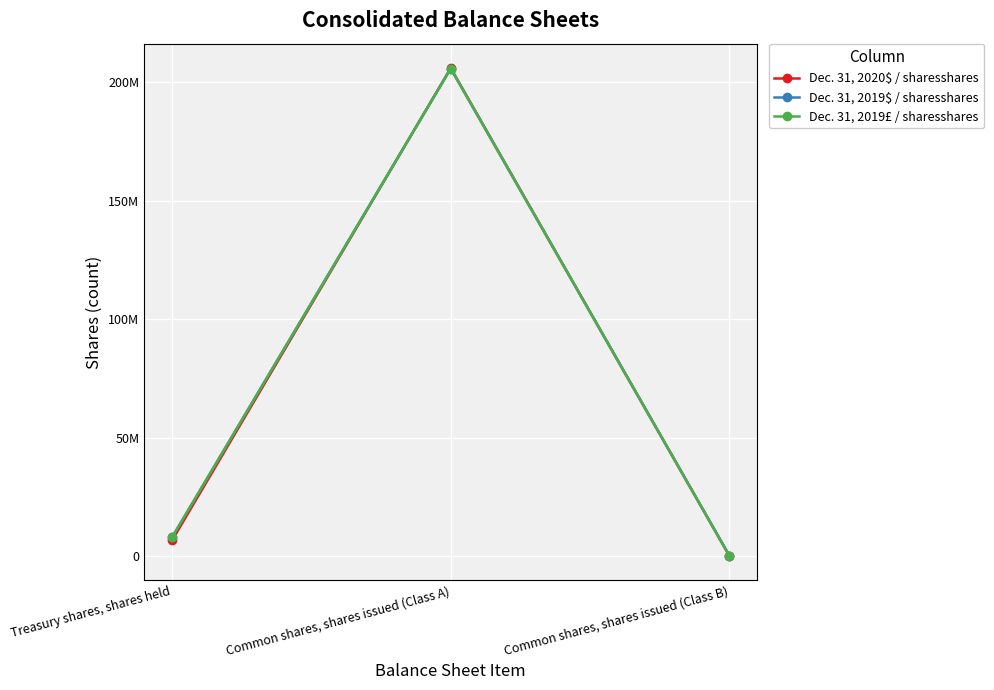

Which has a higher value, Treasury shares, shares held or Common shares, shares issued (Class A)?

Common shares, shares issued (Class A)